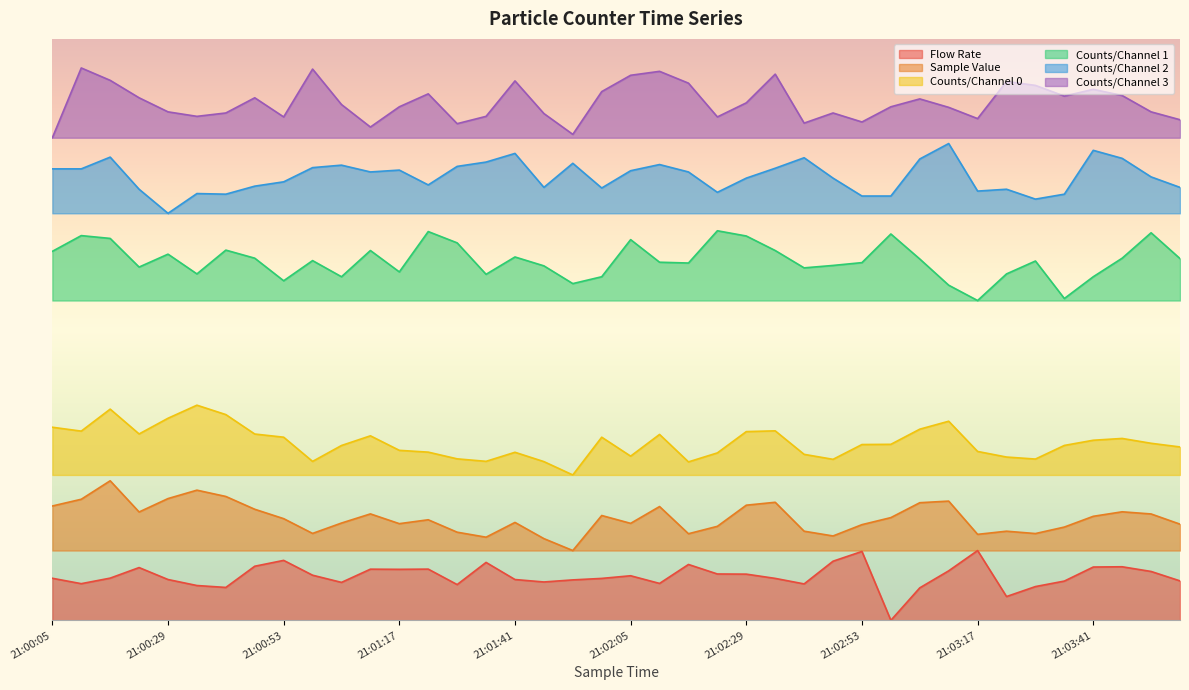

Rank the series by their maximum value, from lowest to highest.

Flow Rate, Sample Value, Counts/Channel 0, Counts/Channel 1, Counts/Channel 2, Counts/Channel 3